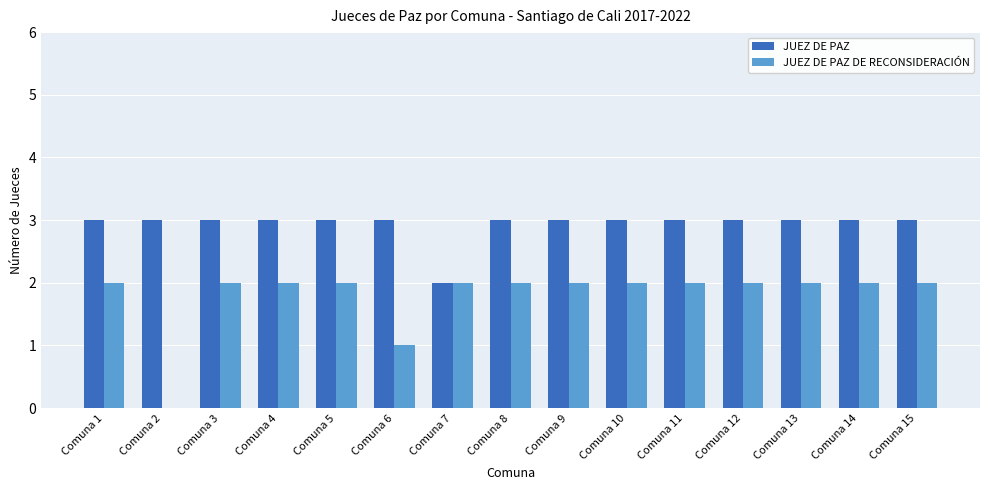

What is the sum of the JUEZ DE PAZ DE RECONSIDERACIÓN values at Comuna 7 and Comuna 15?

4